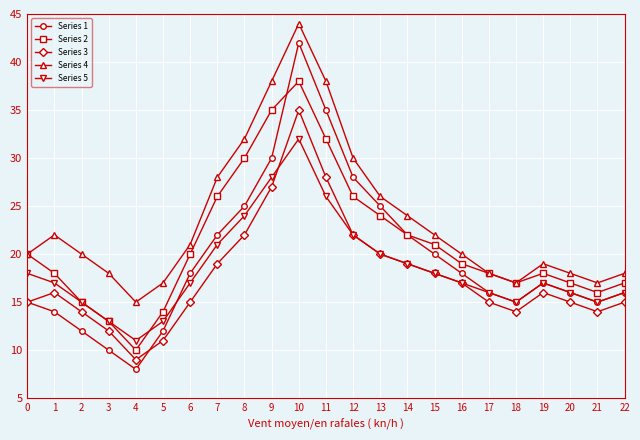

Reading left to right, list all the values displayed in this chart.

Series 1: 15	14	12	10	8	12	18	22	25	30	42	35	28	25	22	20	18	16	15	17	16	15	16
Series 2: 20	18	15	13	10	14	20	26	30	35	38	32	26	24	22	21	19	18	17	18	17	16	17
Series 3: 15	16	14	12	9	11	15	19	22	27	35	28	22	20	19	18	17	15	14	16	15	14	15
Series 4: 20	22	20	18	15	17	21	28	32	38	44	38	30	26	24	22	20	18	17	19	18	17	18
Series 5: 18	17	15	13	11	13	17	21	24	28	32	26	22	20	19	18	17	16	15	17	16	15	16